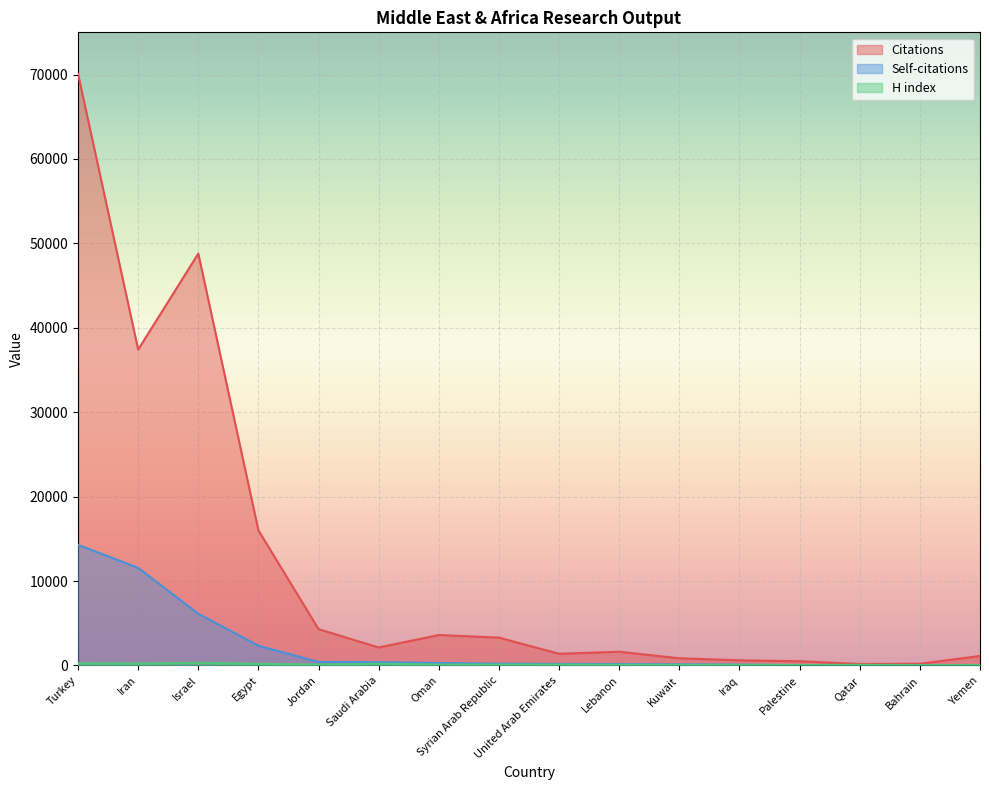

What is the minimum value shown in the chart?

16